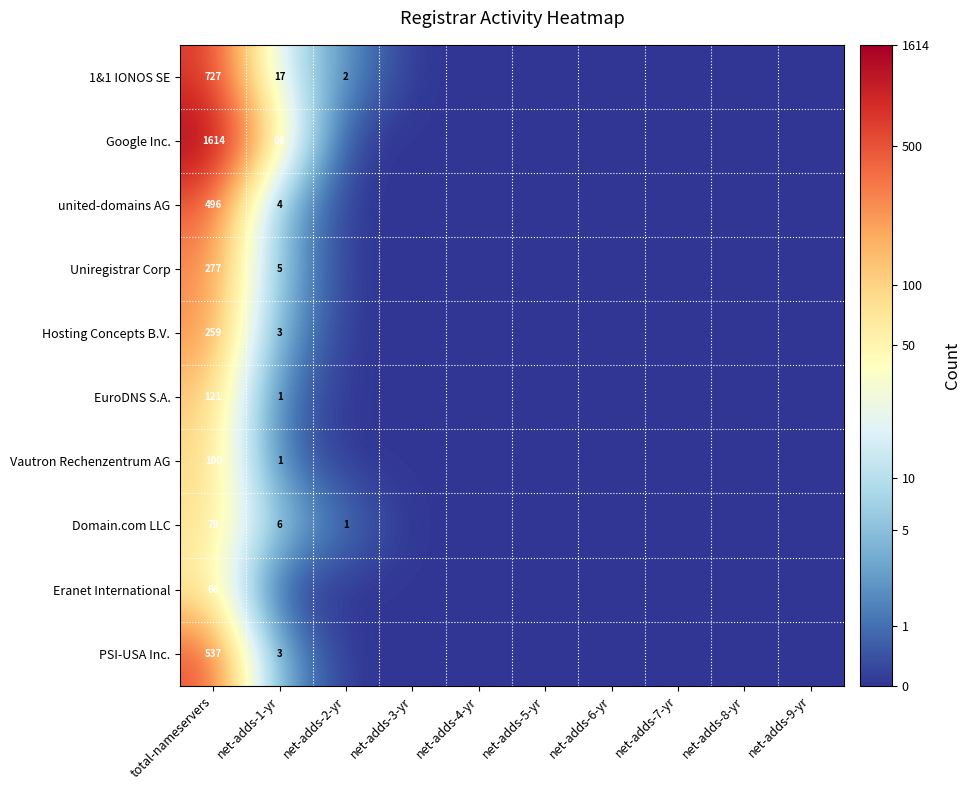

Is it true that 1&1 IONOS SE equals 0 at net-adds-2-yr?

False